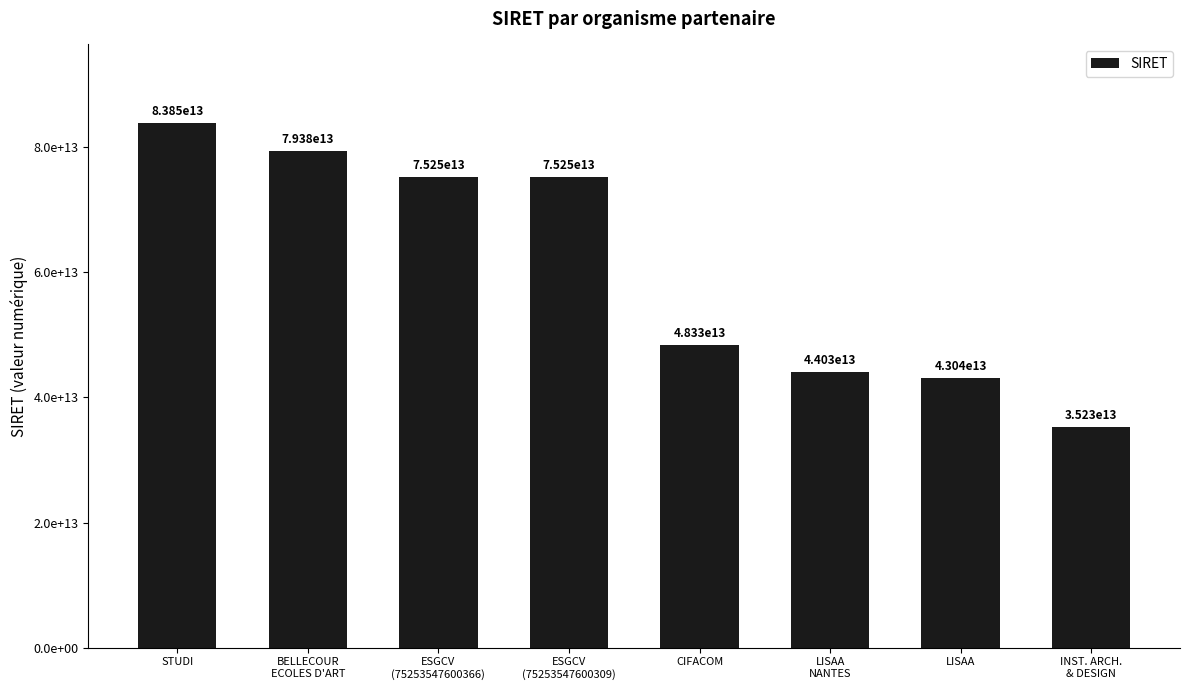

Are the bars horizontal?

No